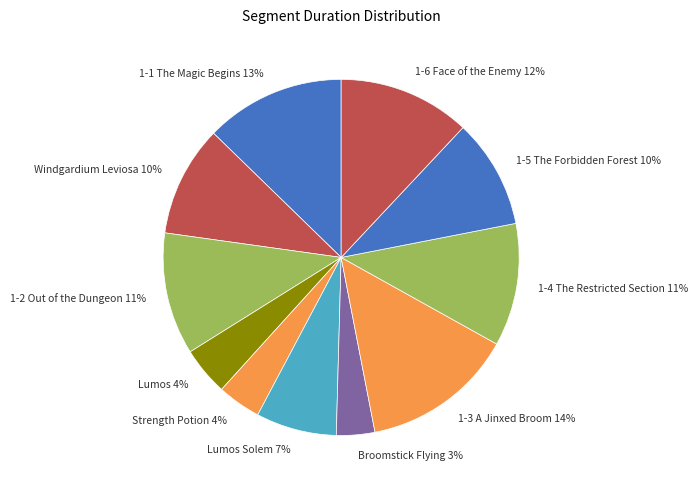

Is the sum of 1-4 The Restricted Section and Broomstick Flying greater than half?

No